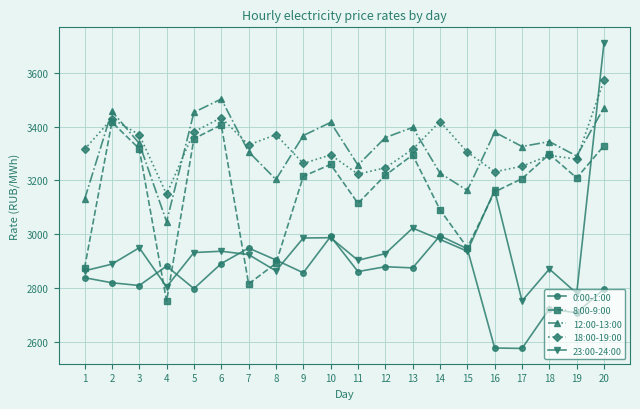

At which category is the sum across all series the highest?

20